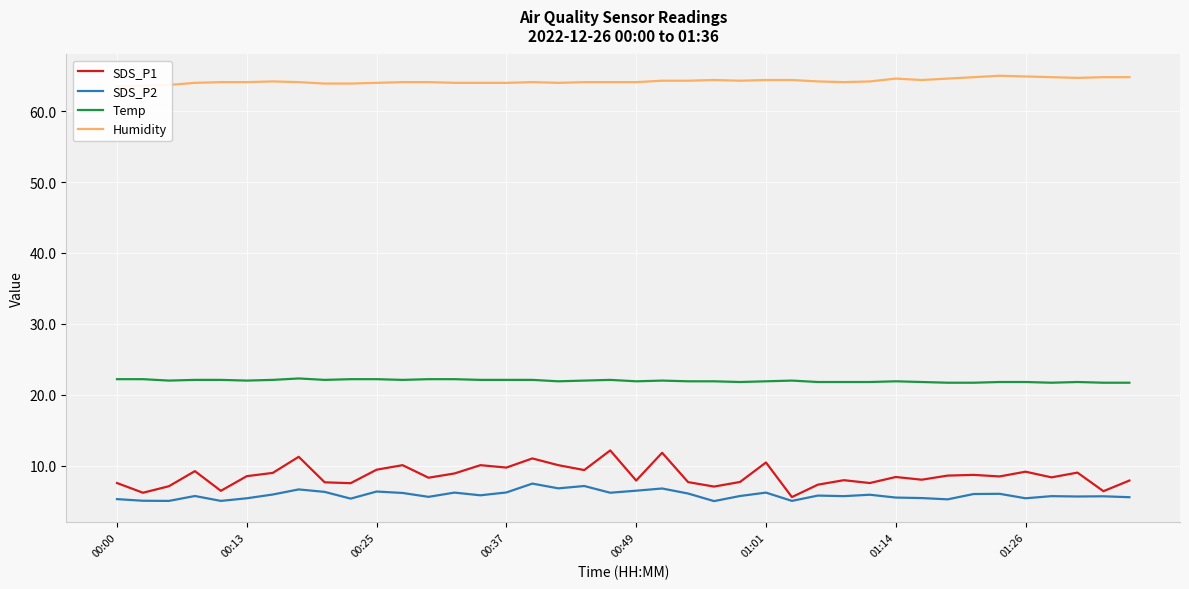

What is the value of the Humidity point at the 5th from the left?

64.1